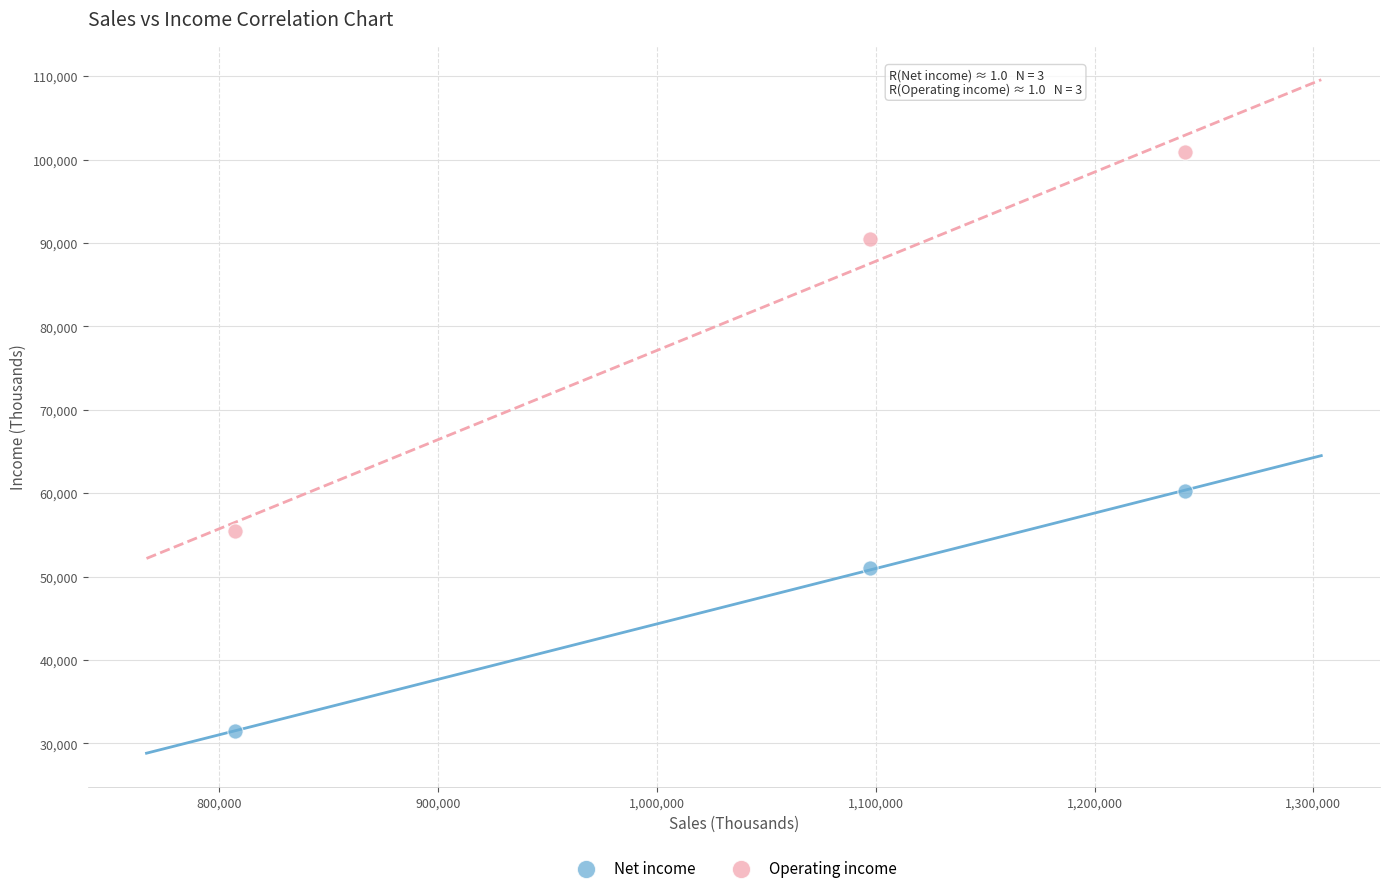

In the Net income series, what Y value is closest to 45837?

50985